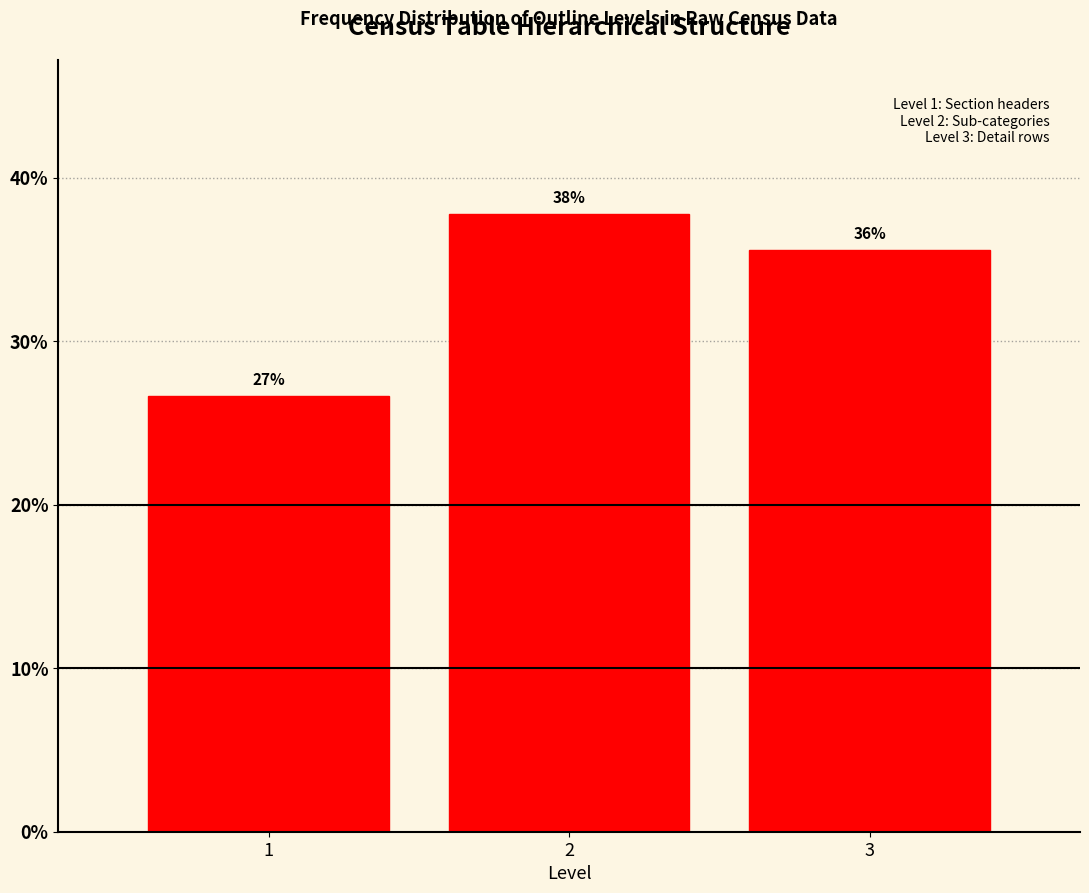

Does the chart contain any negative values?

No